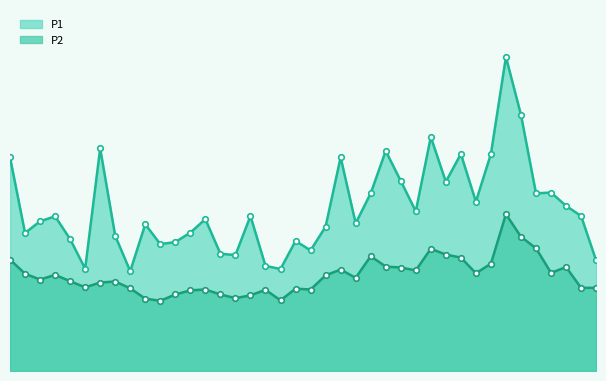

Reading left to right, what are all the values shown in this chart?

P1_line: 0=12.8	1=8.3	2=9.0	3=9.3	4=7.9	5=6.2	6=13.4	7=8.1	8=6.0	9=8.8	10=7.6	11=7.8	12=8.3	13=9.1	14=7.0	15=7.0	16=9.3	17=6.3	18=6.1	19=7.8	20=7.2	21=8.7	22=12.8	23=8.9	24=10.7	25=13.2	26=11.4	27=9.6	28=14.1	29=11.4	30=13.1	31=10.2	32=13.1	33=18.9	34=15.4	35=10.7	36=10.7	37=9.9	38=9.3	39=6.7
P2_line: 0=6.7	1=5.8	2=5.5	3=5.8	4=5.4	5=5.0	6=5.3	7=5.4	8=5.0	9=4.3	10=4.2	11=4.6	12=4.8	13=4.9	14=4.6	15=4.4	16=4.5	17=4.9	18=4.2	19=5.0	20=4.9	21=5.8	22=6.1	23=5.6	24=6.9	25=6.3	26=6.2	27=6.0	28=7.3	29=7.0	30=6.8	31=5.9	32=6.5	33=9.4	34=8.1	35=7.4	36=5.9	37=6.2	38=5.0	39=5.0